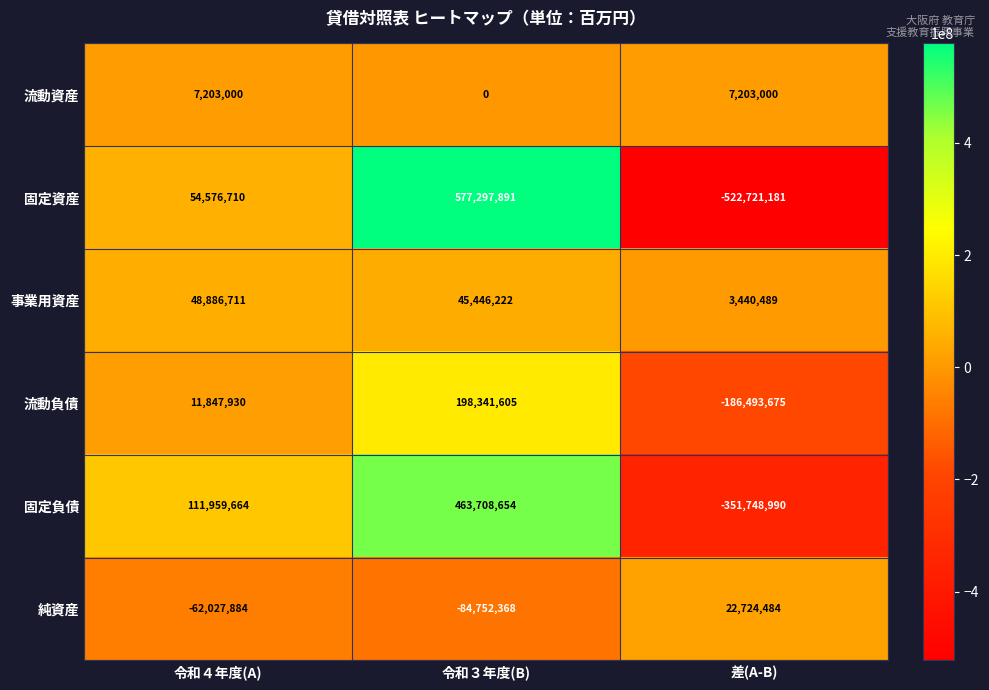

Reading left to right, extract all data points from this chart.

流動資産: 令和４年度(A)=7203000	令和３年度(B)=0	差(A-B)=7203000
固定資産: 令和４年度(A)=54576710	令和３年度(B)=577297891	差(A-B)=-522721181
事業用資産: 令和４年度(A)=48886711	令和３年度(B)=45446222	差(A-B)=3440489
流動負債: 令和４年度(A)=11847930	令和３年度(B)=198341605	差(A-B)=-186493675
固定負債: 令和４年度(A)=111959664	令和３年度(B)=463708654	差(A-B)=-351748990
純資産: 令和４年度(A)=-62027884	令和３年度(B)=-84752368	差(A-B)=22724484